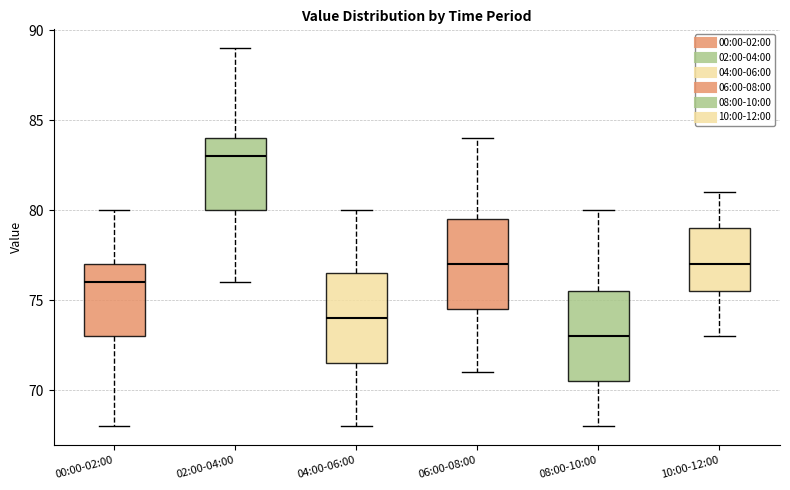

Reading left to right, read every box against the y-axis: the position of its median line, the range the box covers, and the ends of its whiskers. The values are not printed on the chart, so give them approximately, as read against the axis.

00:00-02:00: median 76.0, box 73.0 to 77.0, whiskers 68.0 to 80.0
02:00-04:00: median 83.0, box 80.0 to 84.0, whiskers 76.0 to 89.0
04:00-06:00: median 74.0, box 71.5 to 76.5, whiskers 68.0 to 80.0
06:00-08:00: median 77.0, box 74.5 to 79.5, whiskers 71.0 to 84.0
08:00-10:00: median 73.0, box 70.5 to 75.5, whiskers 68.0 to 80.0
10:00-12:00: median 77.0, box 75.5 to 79.0, whiskers 73.0 to 81.0